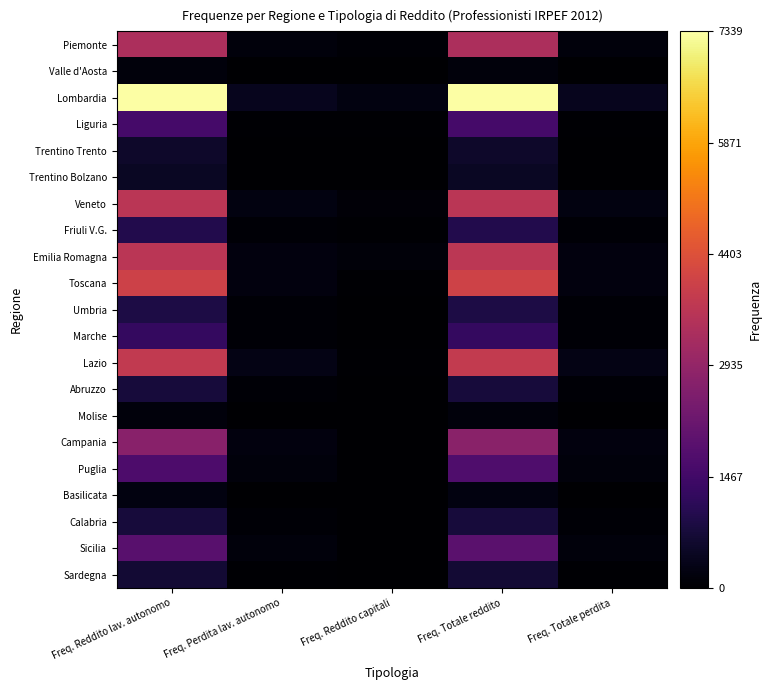

What is the total value across all series at Freq. Perdita lav. autonomo?

2357